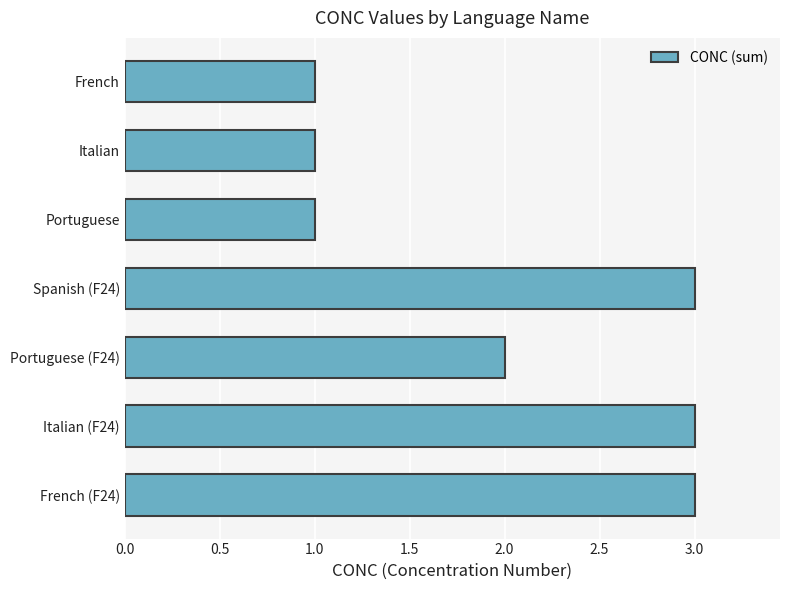

The value at Italian (F24) is 2. True or false?

False